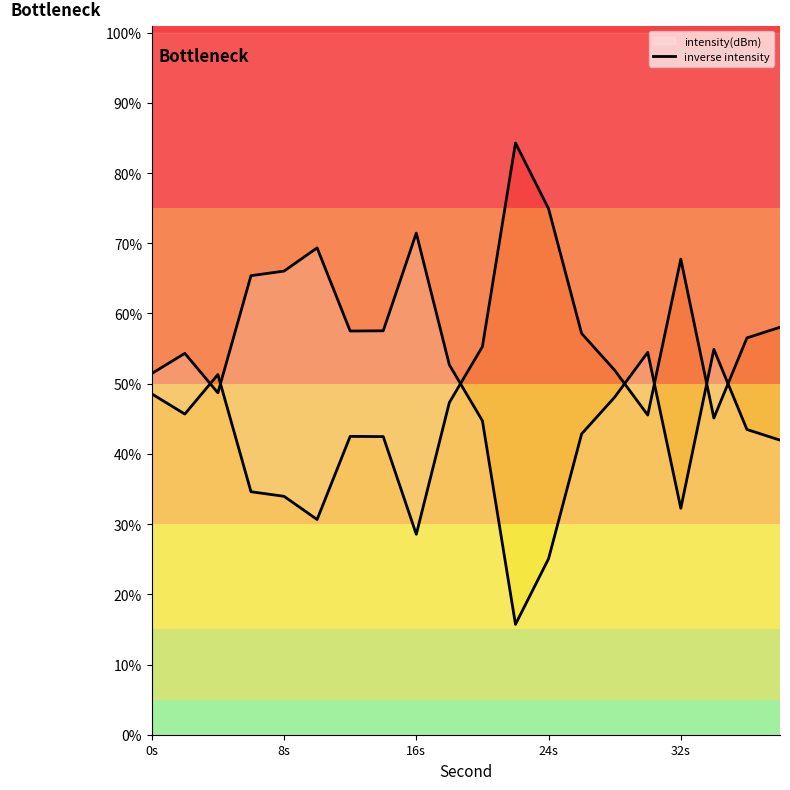

What is the average value of the intensity(dBm) series?

49.9